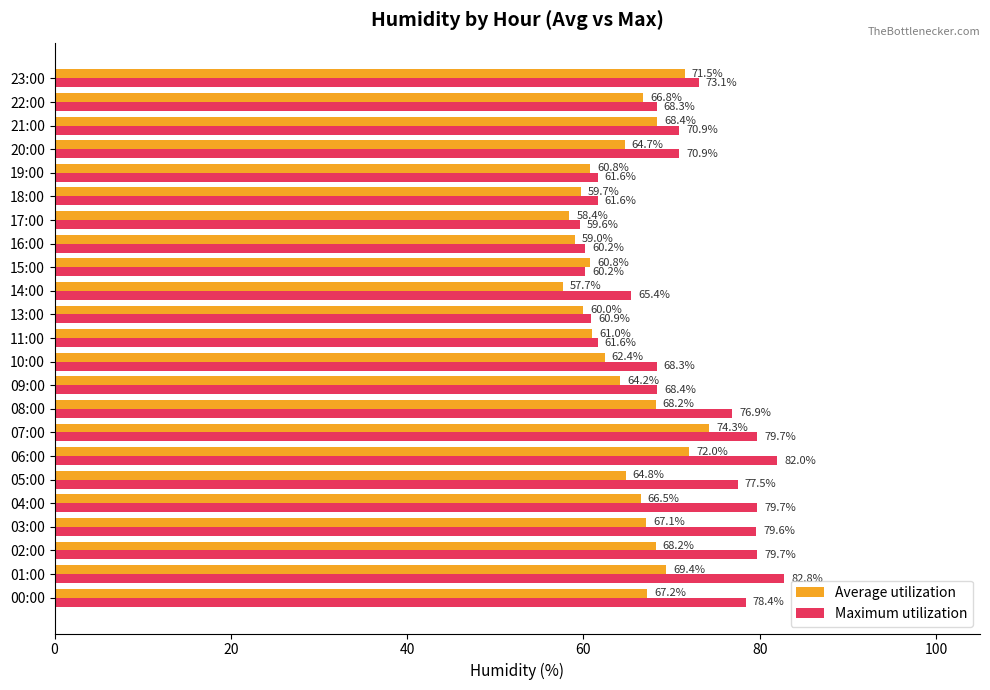

What is the total value across all series at 23:00?

144.6